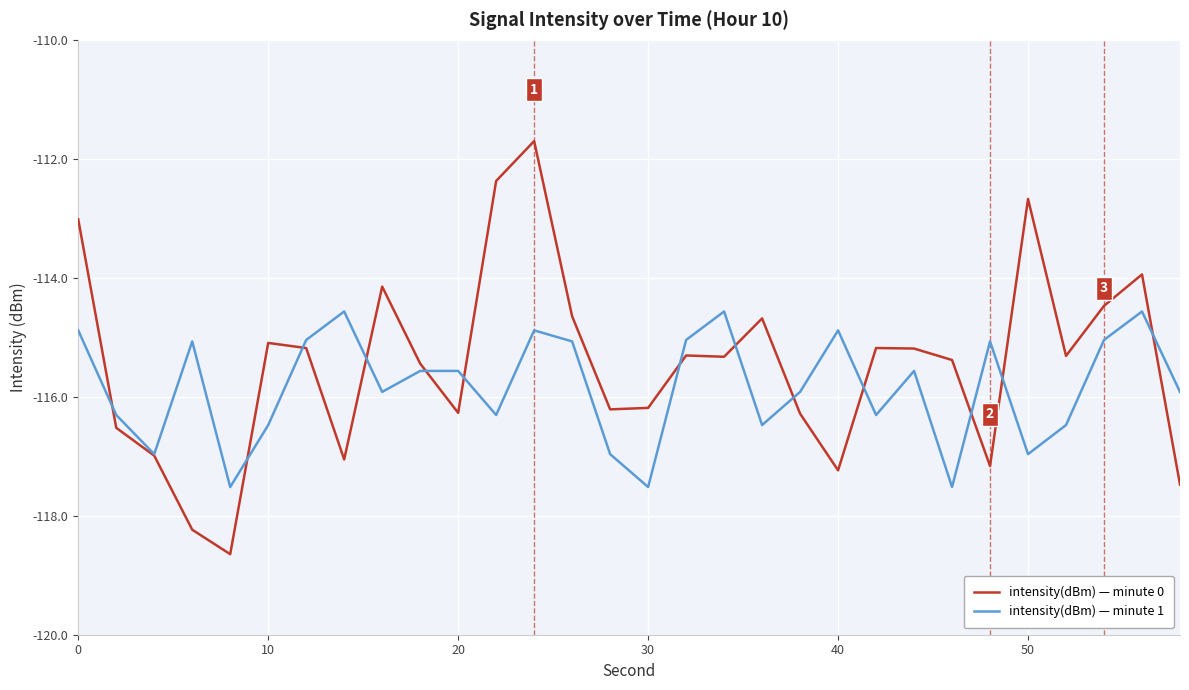

Which series has the largest range (max minus min)?

intensity(dBm) — minute 0